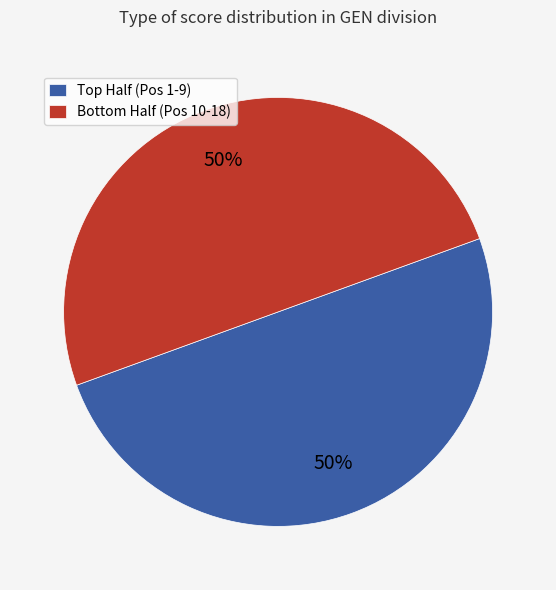

To the nearest percent, what is the average slice percentage?

50%